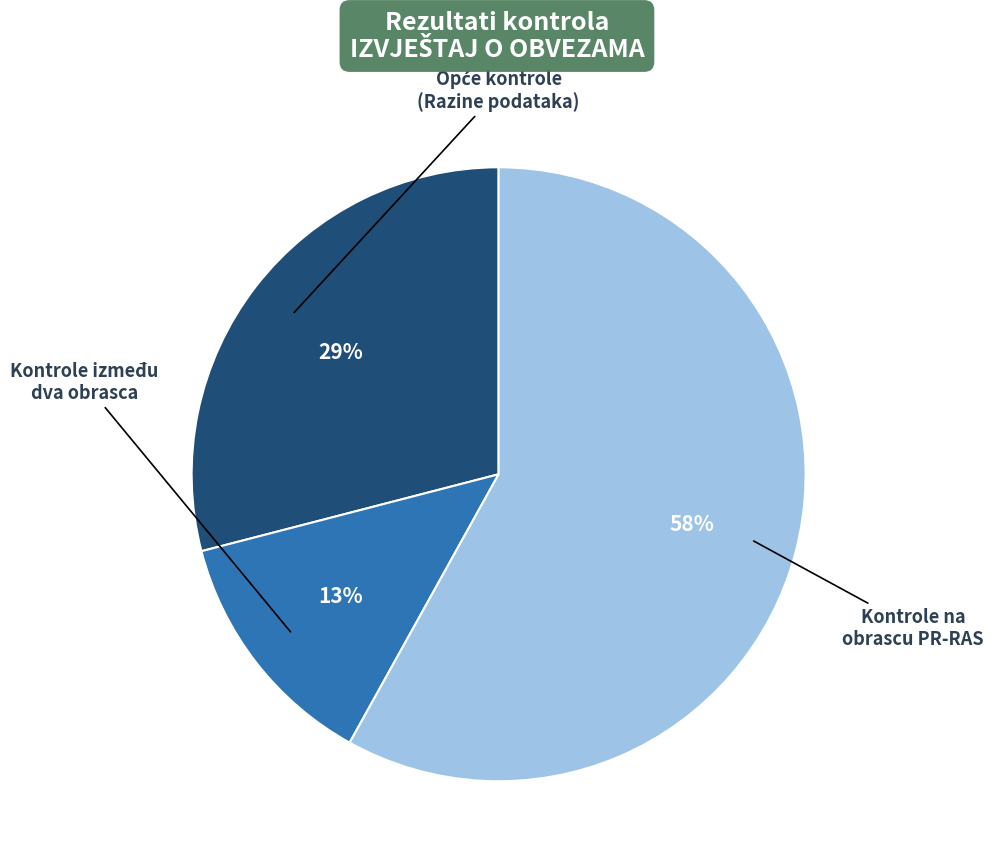

To the nearest percent, what is the difference between the largest and smallest slice percentages?

45%